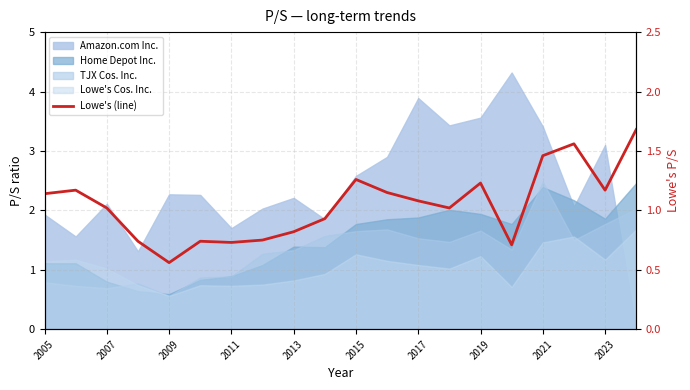

How many categories are shown in the chart?

20